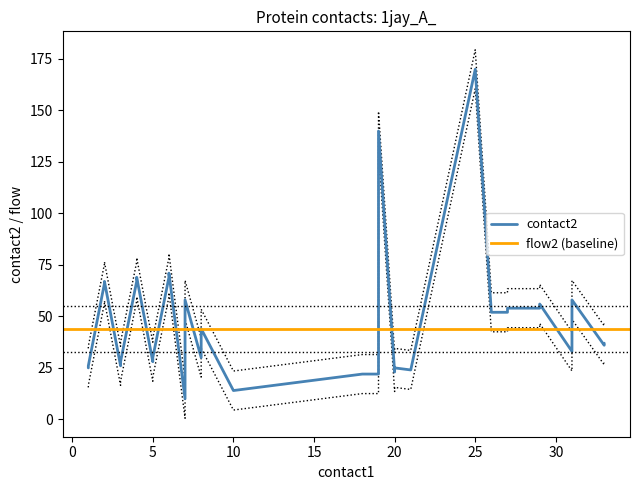

At how many categories does at least one series exceed 130?

2